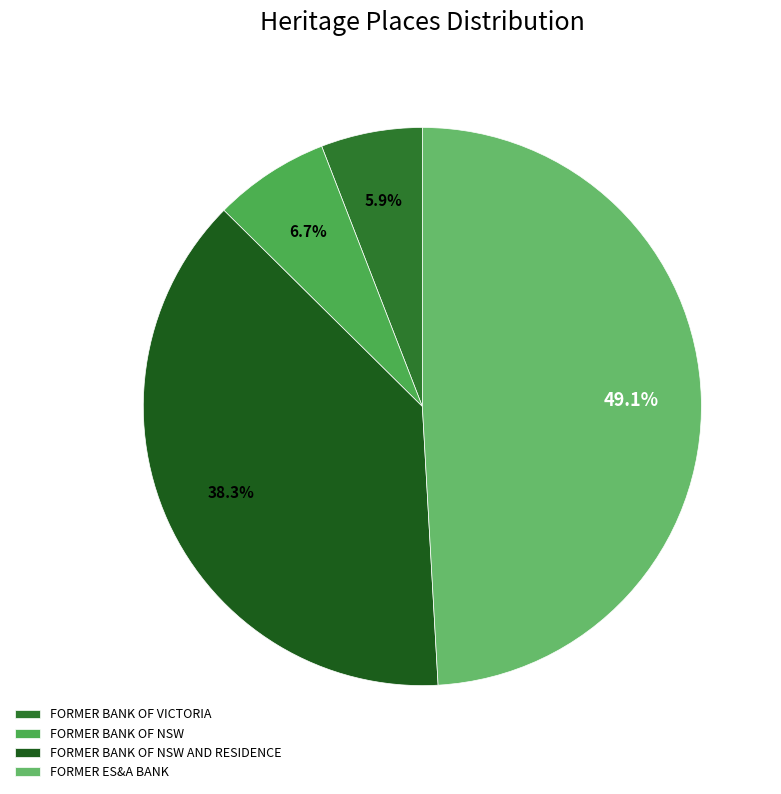

Is FORMER ES&A BANK the majority of the pie?

No